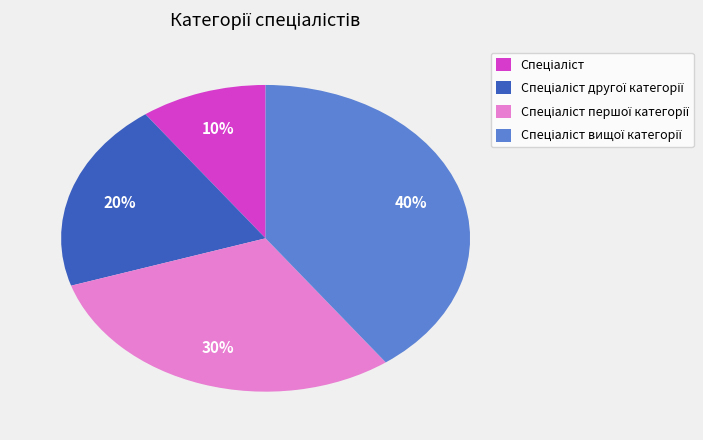

Is there any slice that represents more than half of the pie?

No